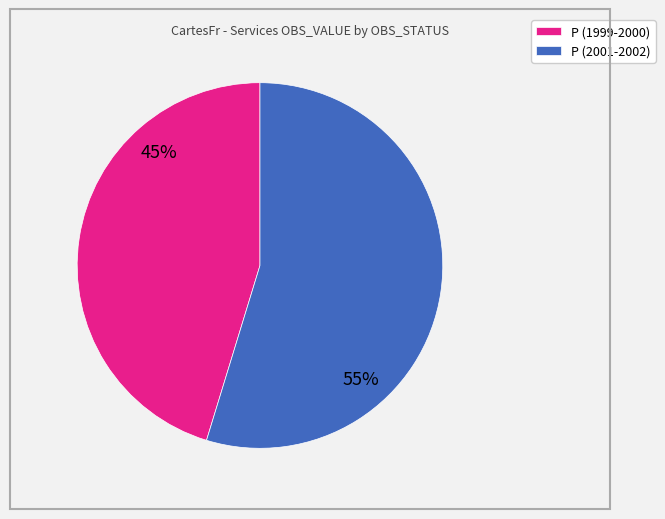

Do P (2001-2002) and P (1999-2000) together represent more than half of the pie?

Yes